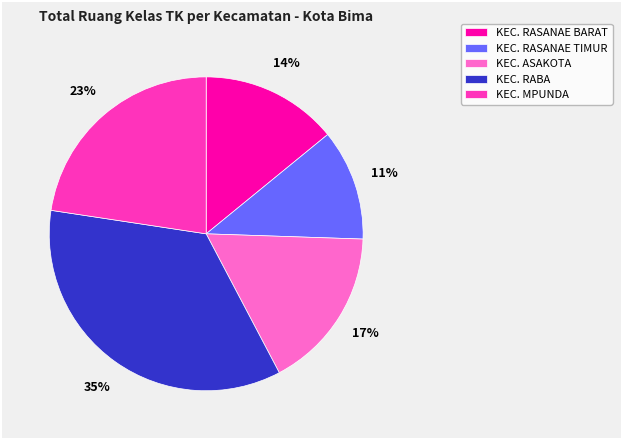

To the nearest percent, what percentage of the pie is KEC. RABA?

35%